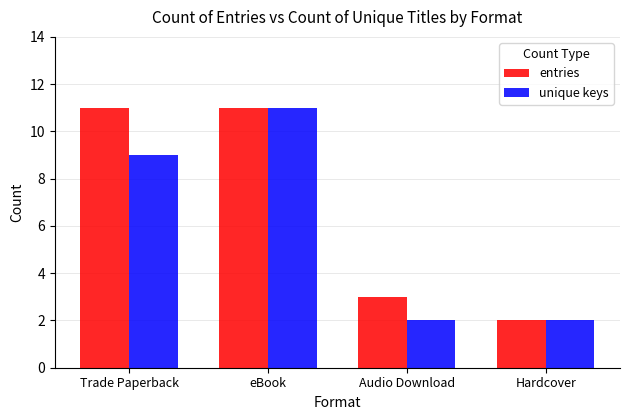

What is the smallest value displayed?

2